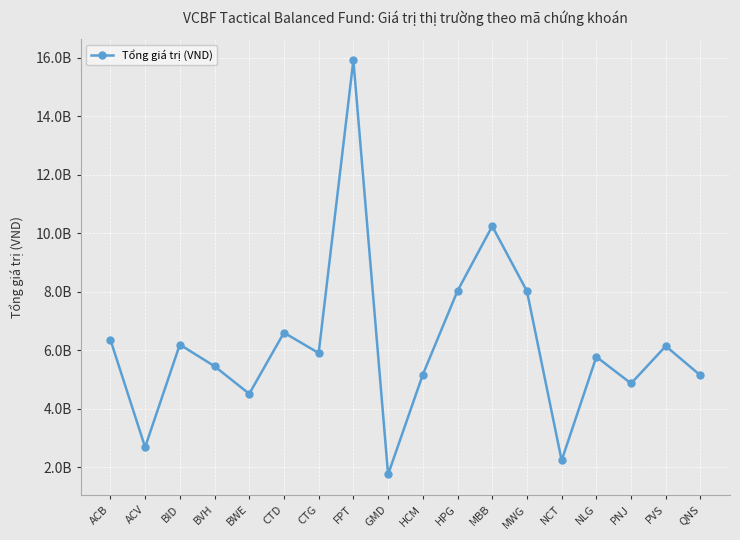

What is the difference between the second highest and second lowest values?

8001143700